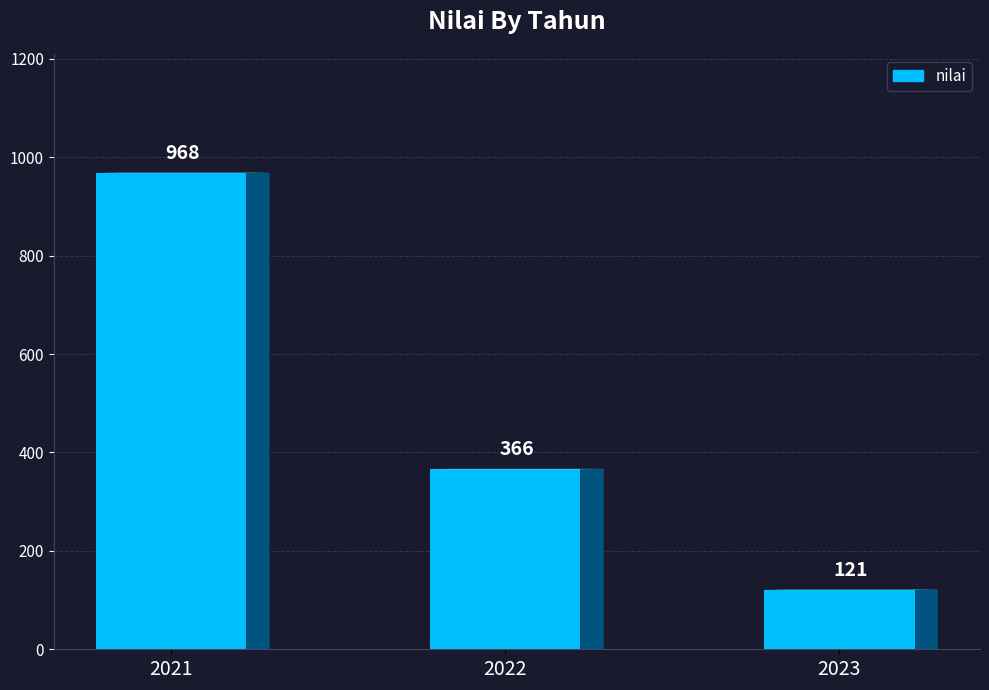

What is the difference between the second highest and minimum values?

245